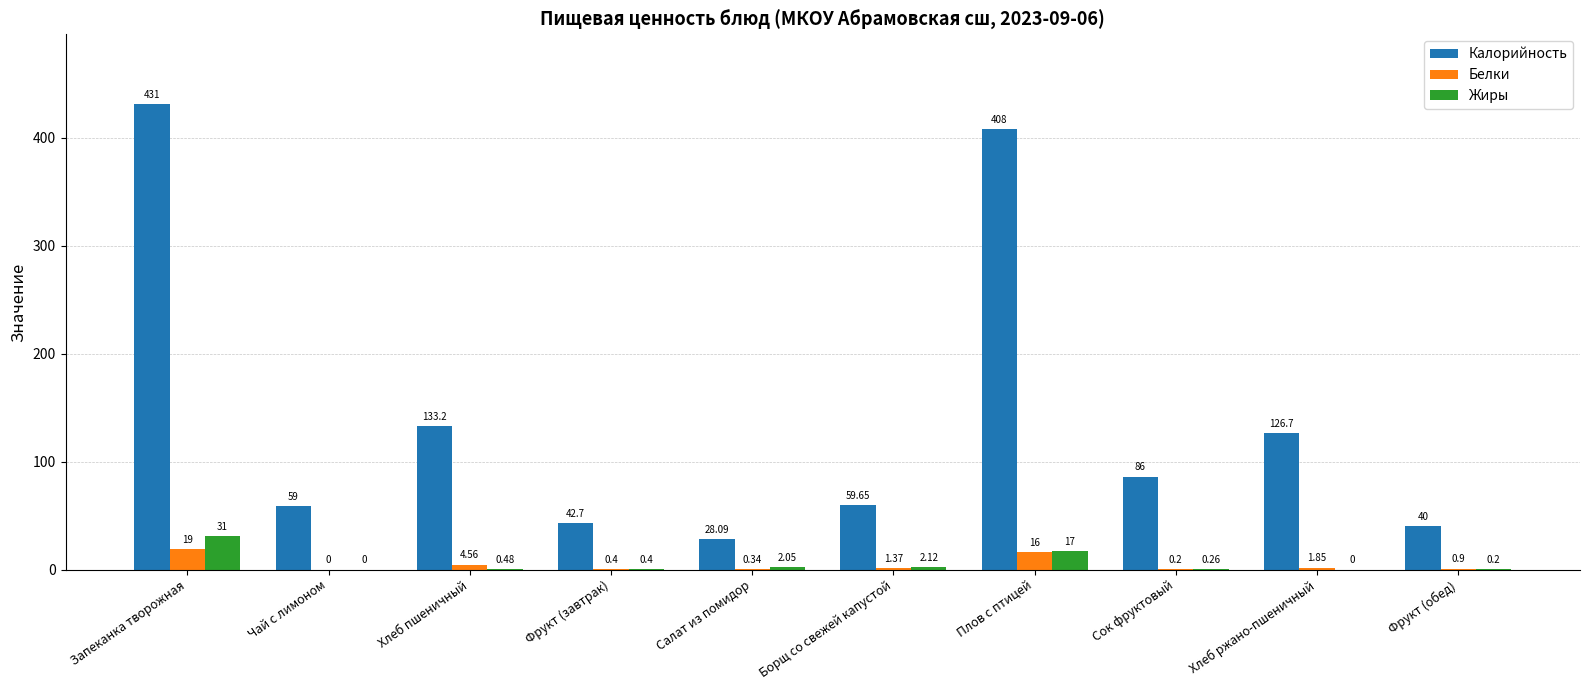

What is the average value of the Жиры series?

5.4